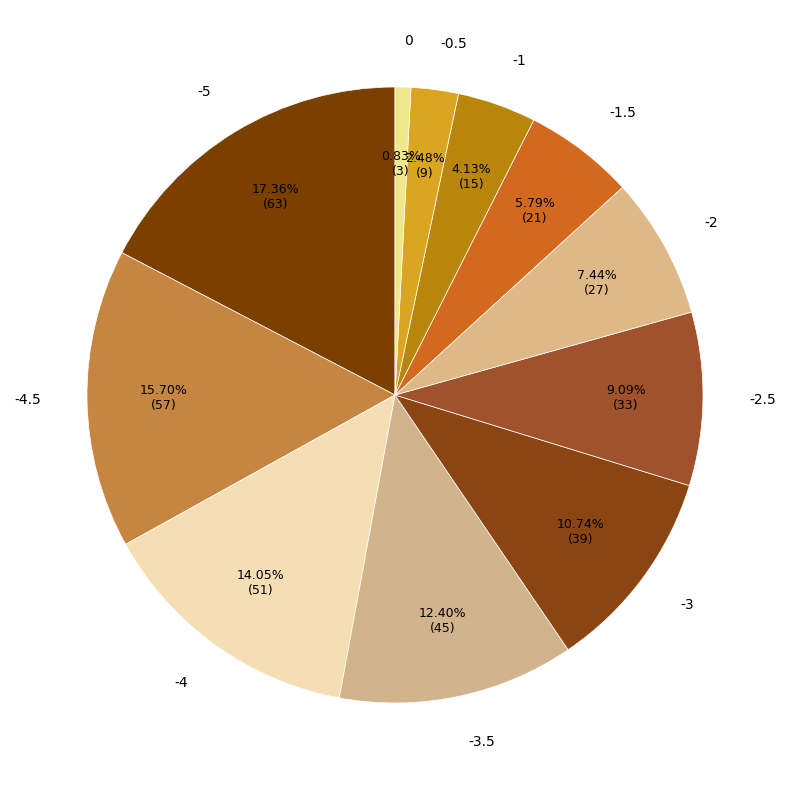

To the nearest percent, what is the average slice percentage?

9%